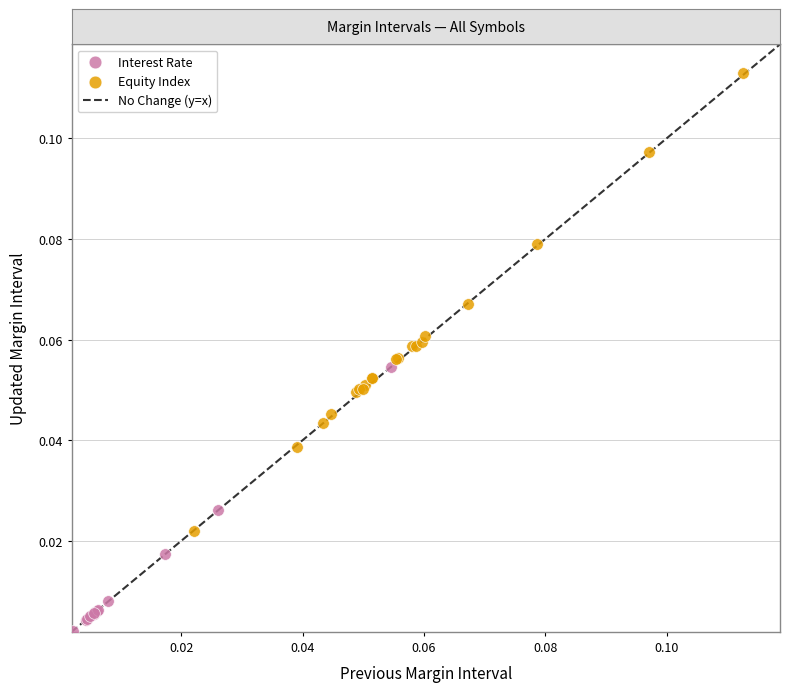

Which series reaches the minimum Y coordinate?

Interest Rate